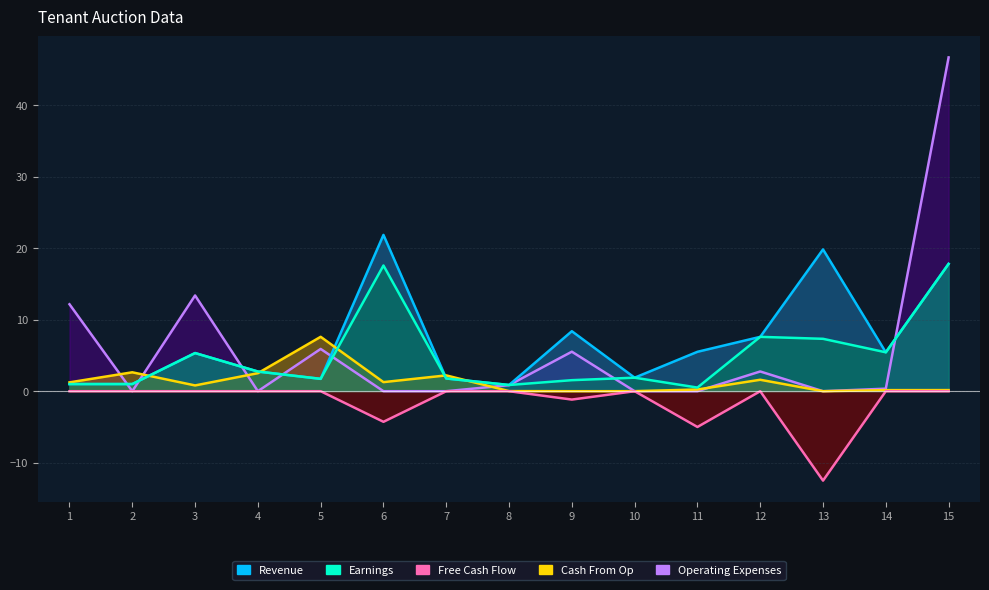

At which category does Cash From Op reach its first local valley?

3